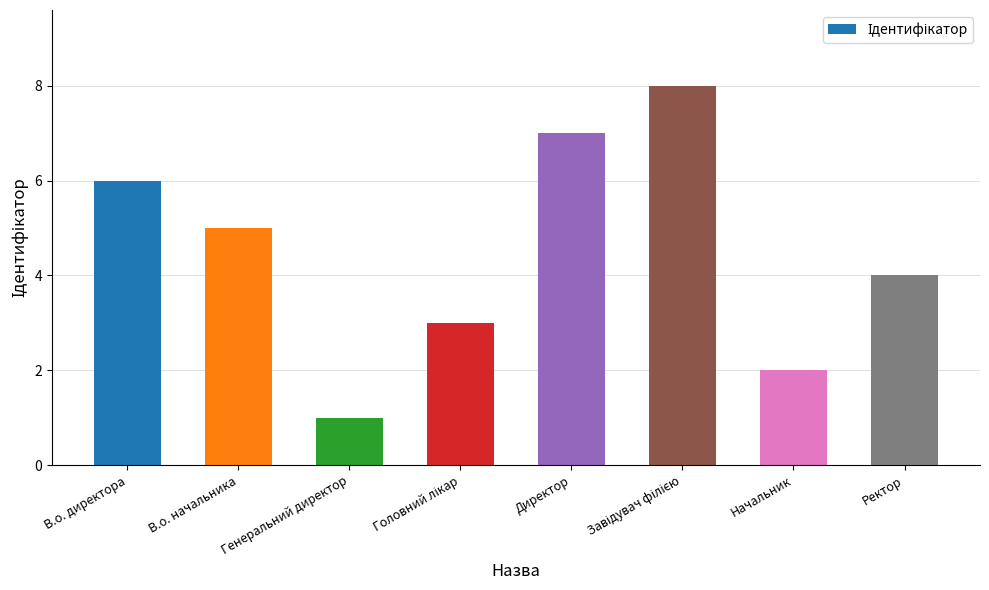

What value does the data have at В.о. директора?

6